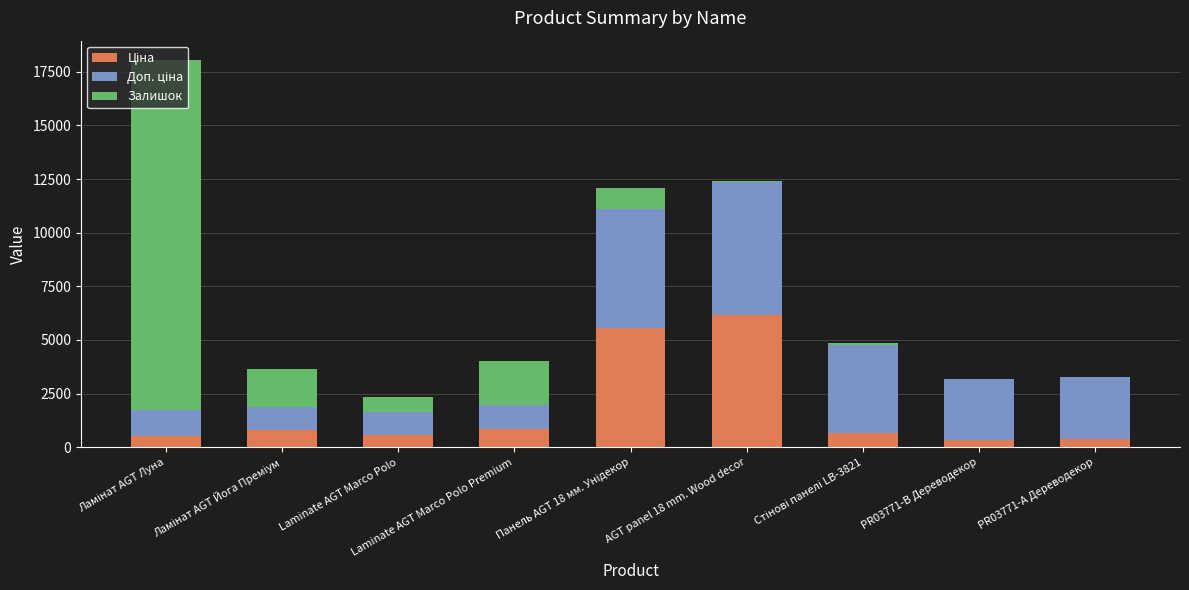

Between Laminate AGT Marco Polo Premium and Панель AGT 18 мм. Унідекор, which series saw the biggest shift?

Ціна